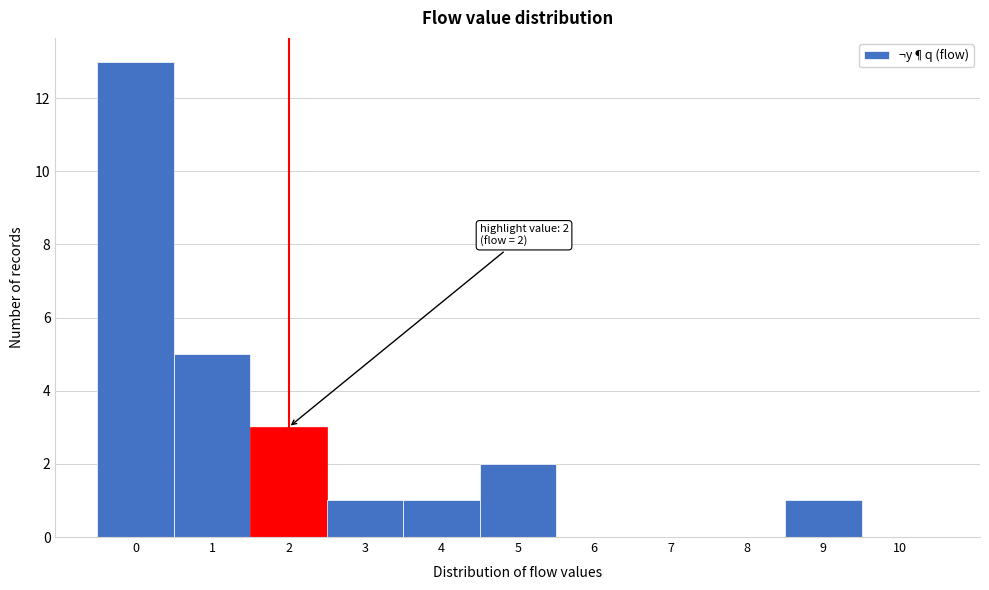

Reading left to right, what are all the values shown in this chart?

0=13	1=5	2=3	3=1	4=1	5=2	6=0	7=0	8=0	9=1	10=0